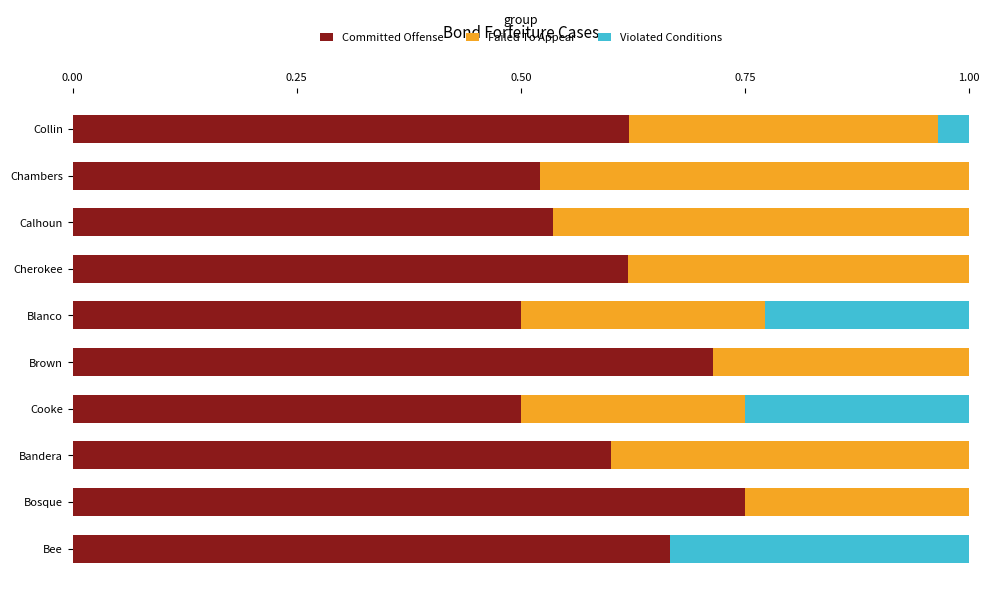

What is the total value across all series at Bandera?

1.0